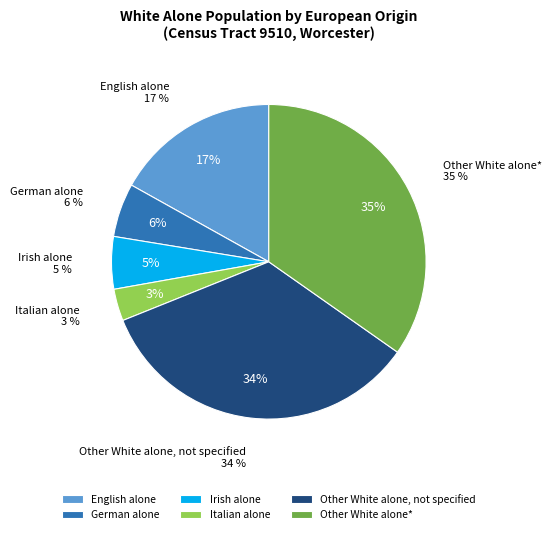

Rank the categories by value from lowest to highest.

Italian alone, Irish alone, German alone, English alone, Other White alone, not specified, Other White alone*